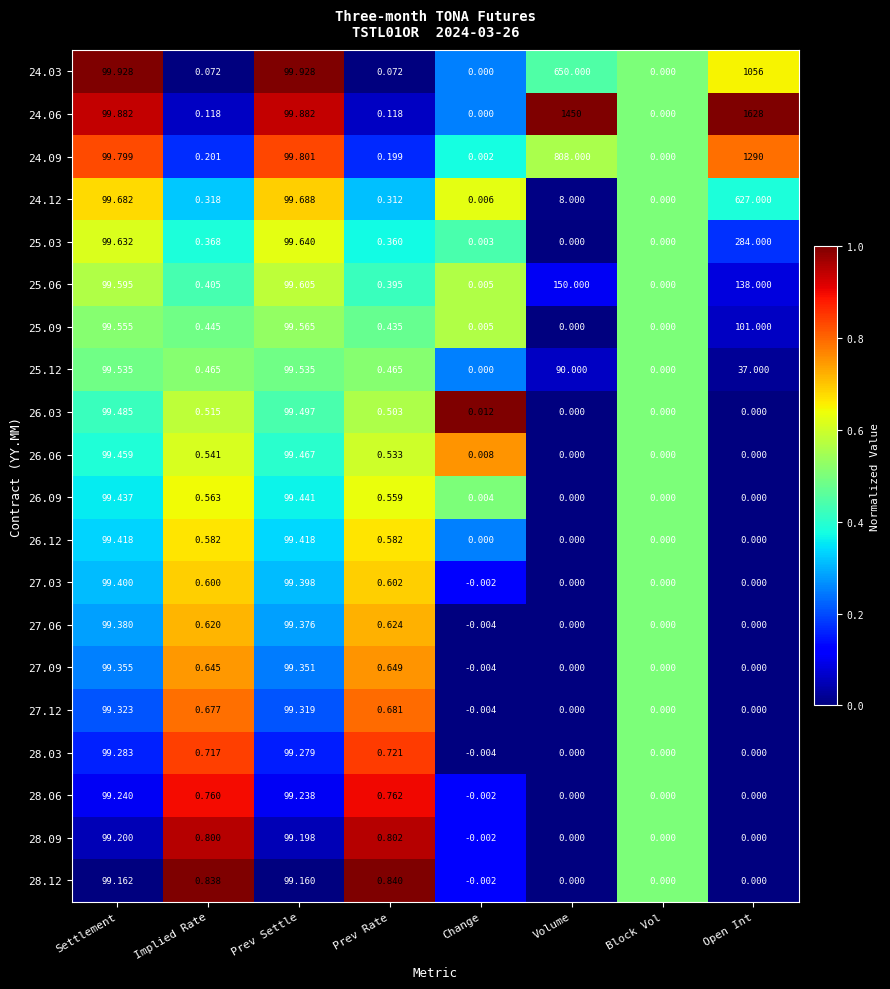

Which series has the largest total across all categories?

24.06